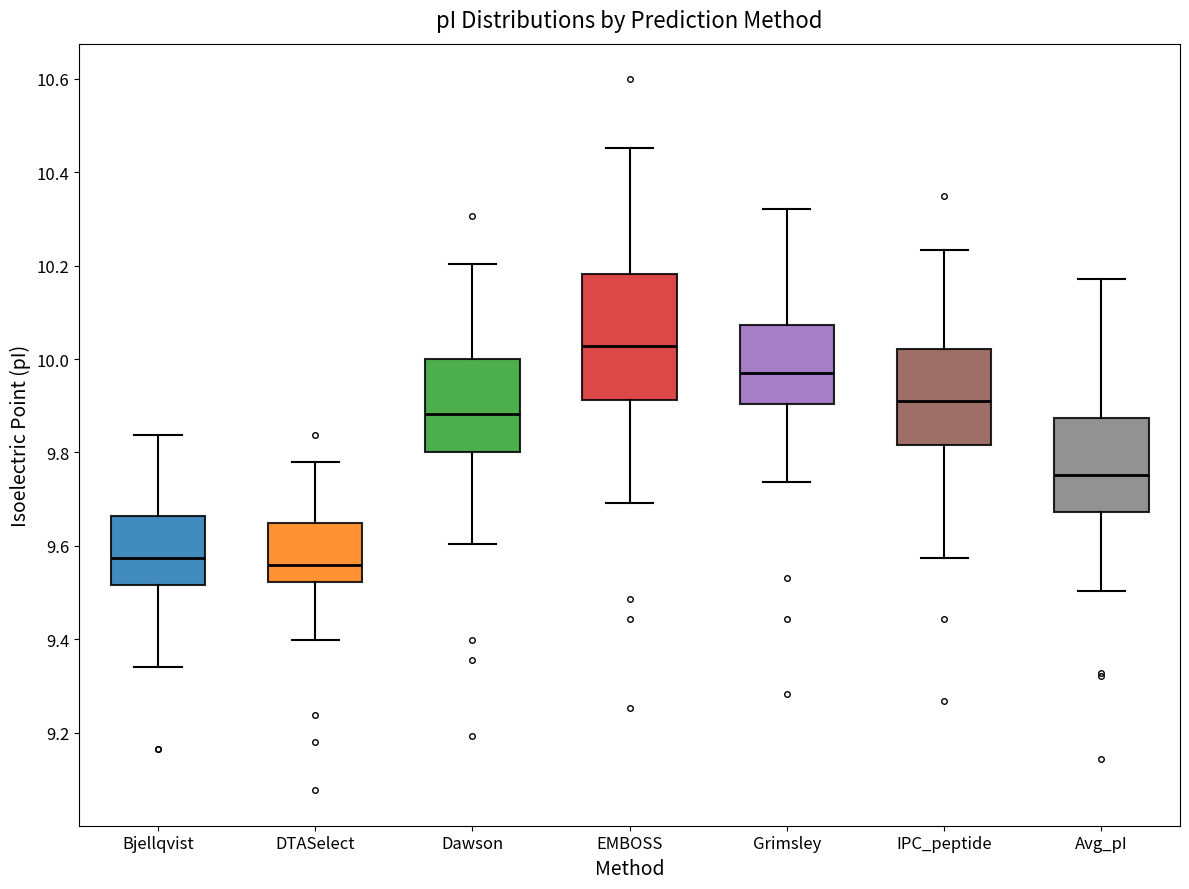

Where does the median line of the box for Grimsley sit on the y-axis? The values are not printed on the chart, so give them approximately, as read against the axis.

9.98